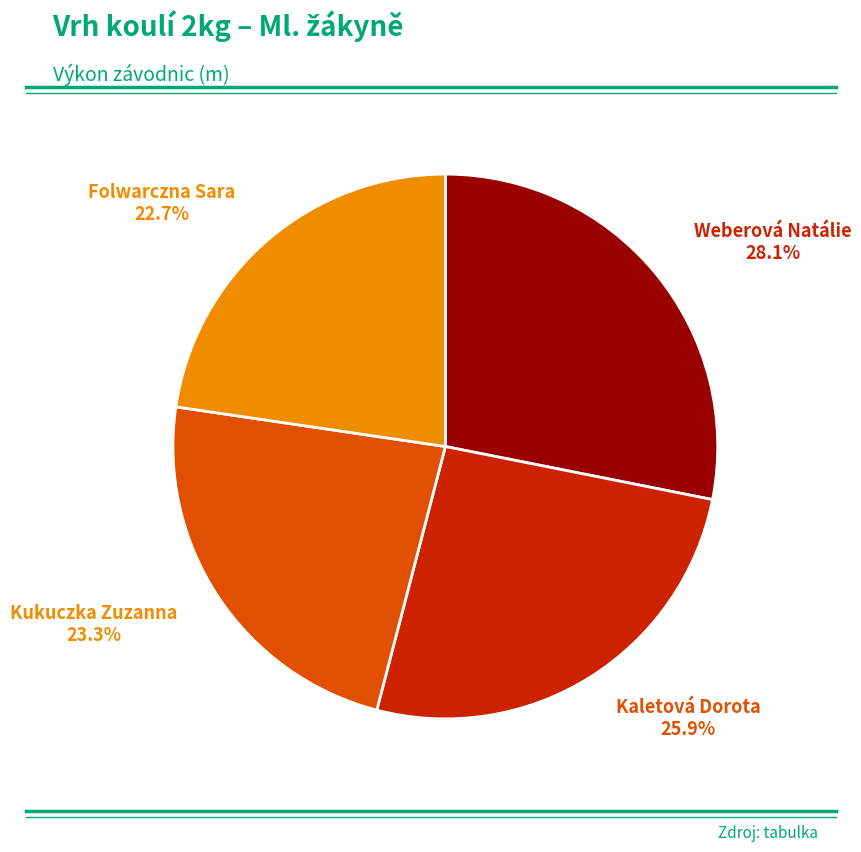

Does any single category account for the majority?

No